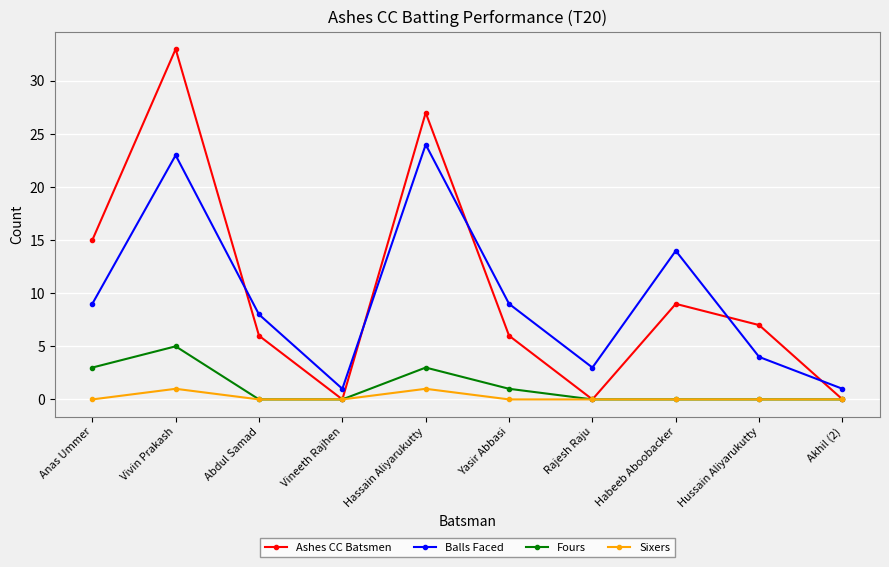

What is the difference between the Fours values at Rajesh Raju and Yasir Abbasi?

1